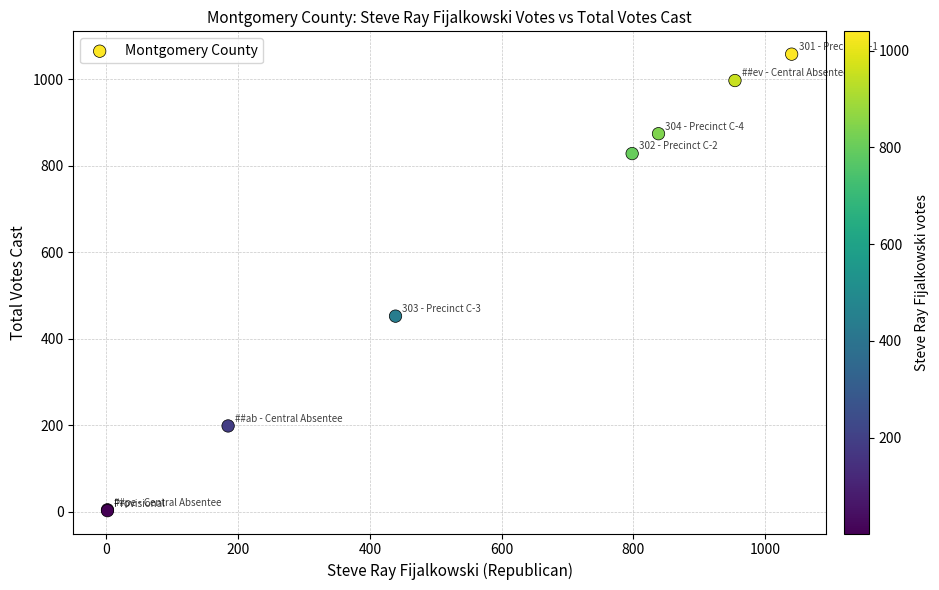

What Y value in the scatter plot is closest to 530?

452